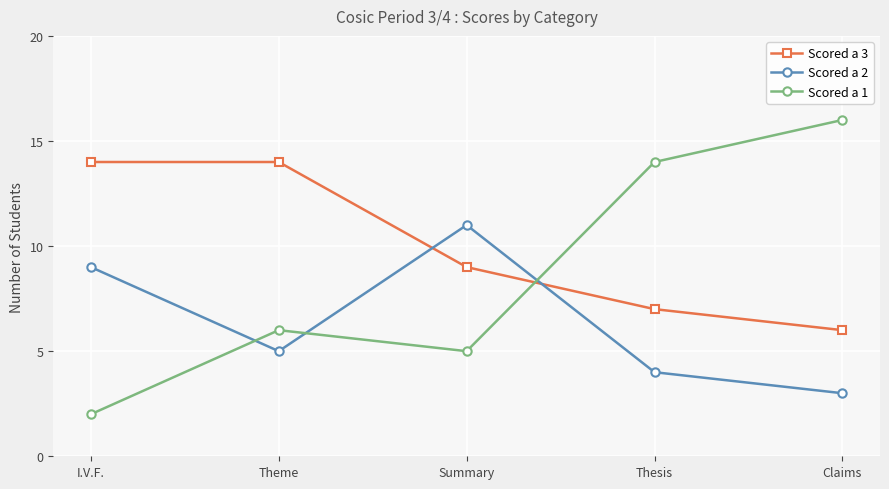

Is the value of Scored a 2 at Theme greater than the value of Scored a 3 at Theme?

No